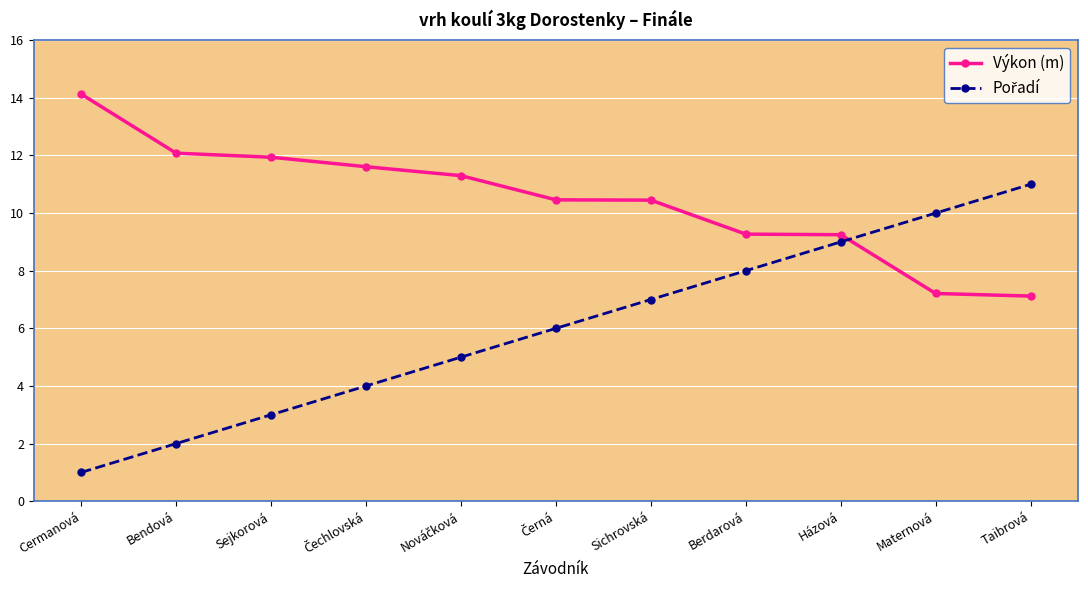

What is the sum of the Výkon (m) values at Házová and Cermanová?

23.4